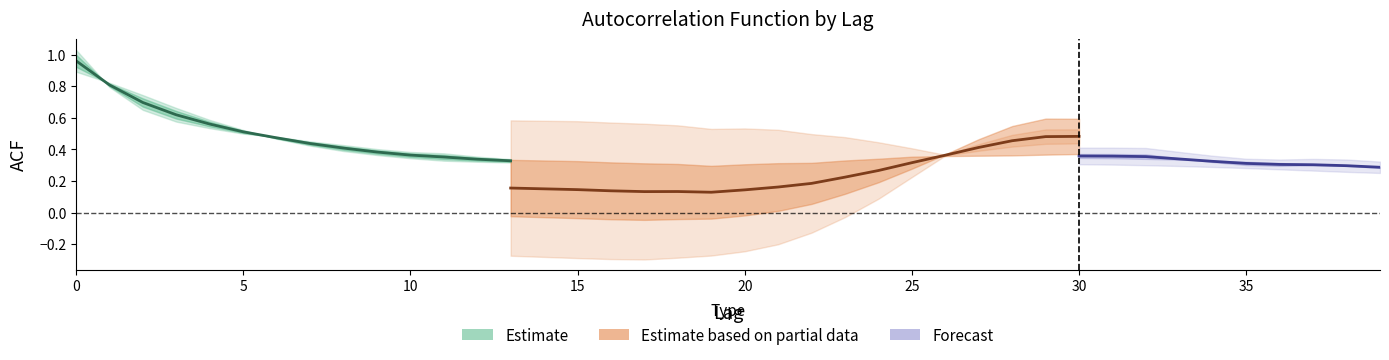

Where is the first local maximum for acf_li?

29